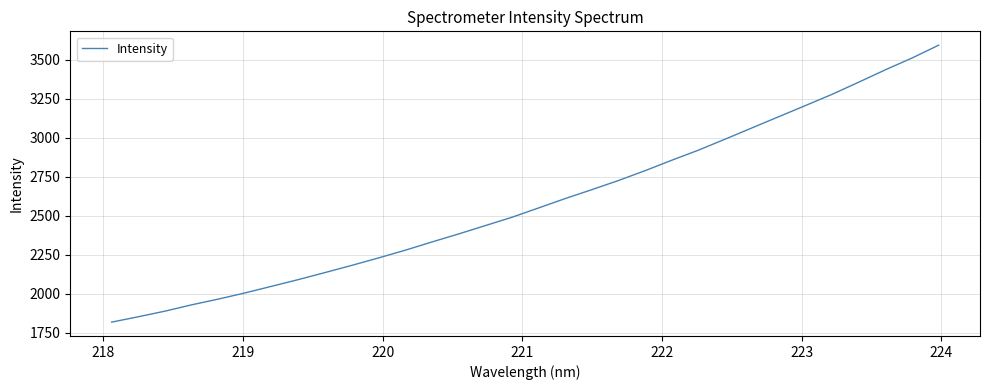

What is the maximum value shown in the chart?

3592.6